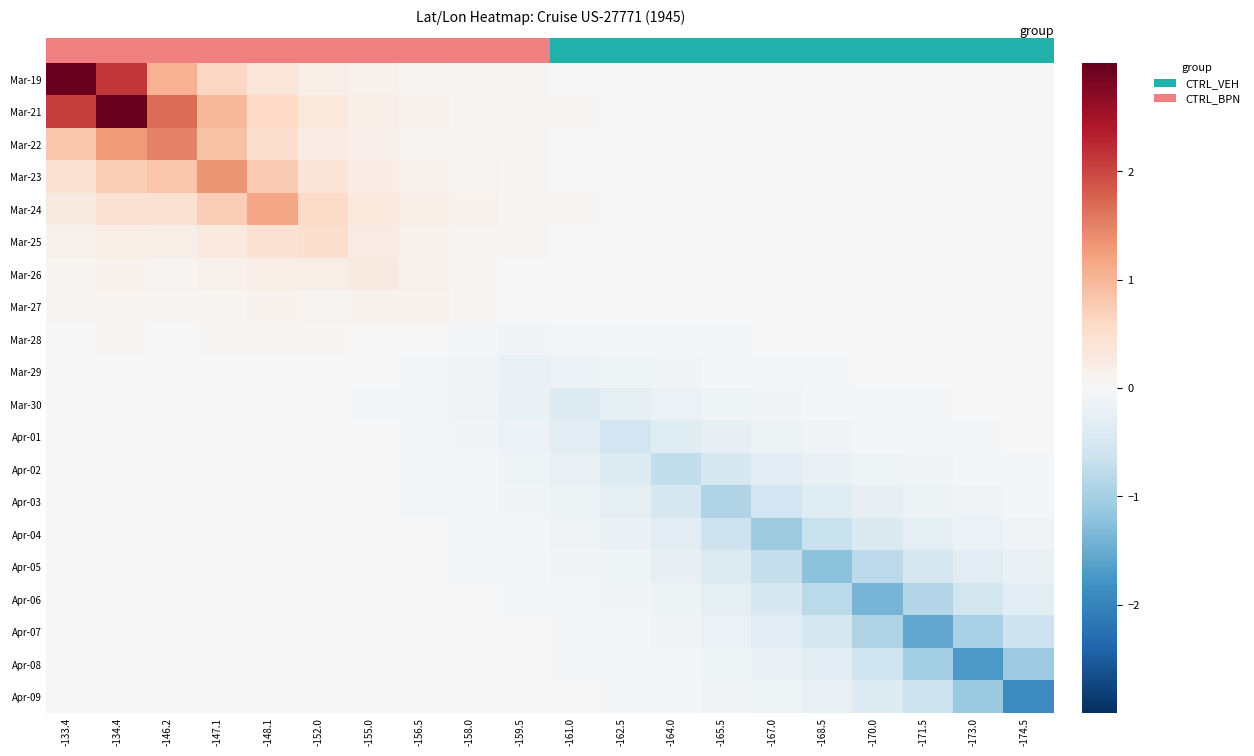

What is the minimum value shown in the chart?

-1.9